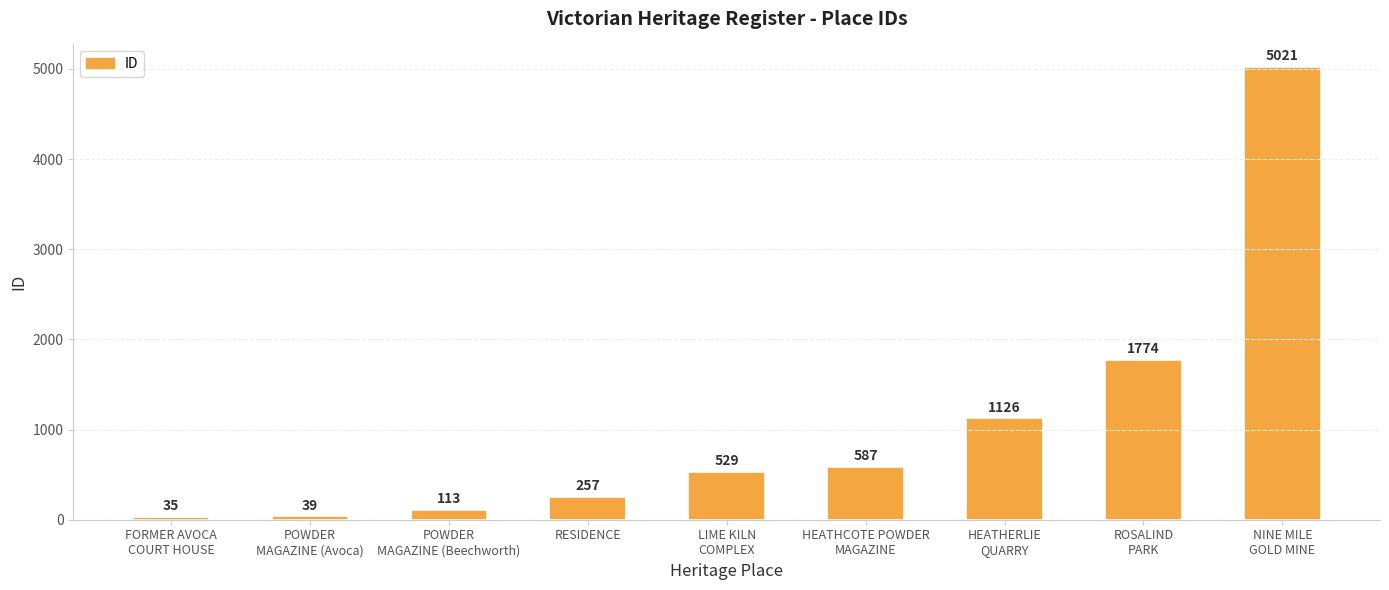

What is the change in value from POWDER
MAGAZINE (Avoca) to ROSALIND
PARK?

+1735